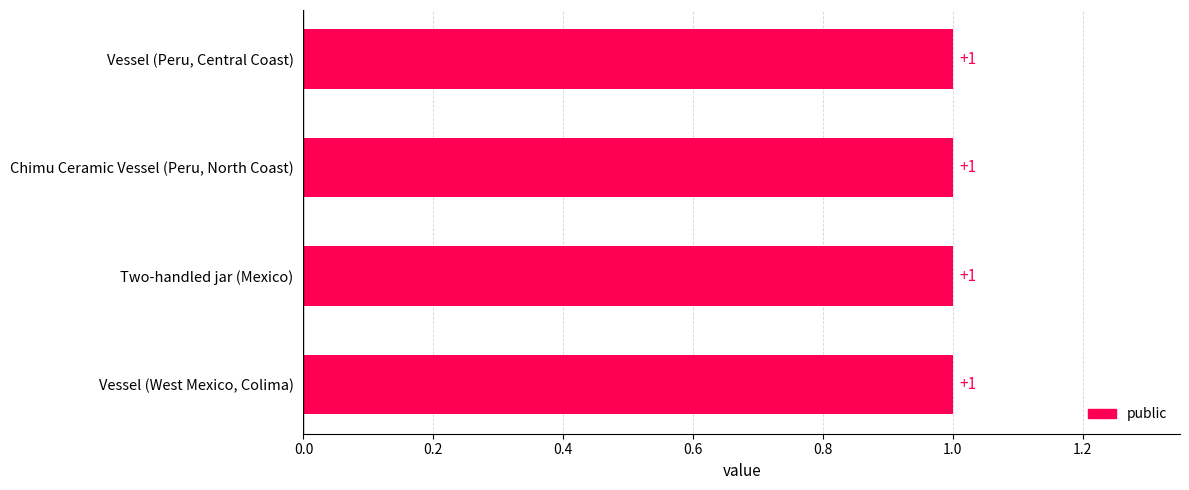

Which series has the largest total across all categories?

public